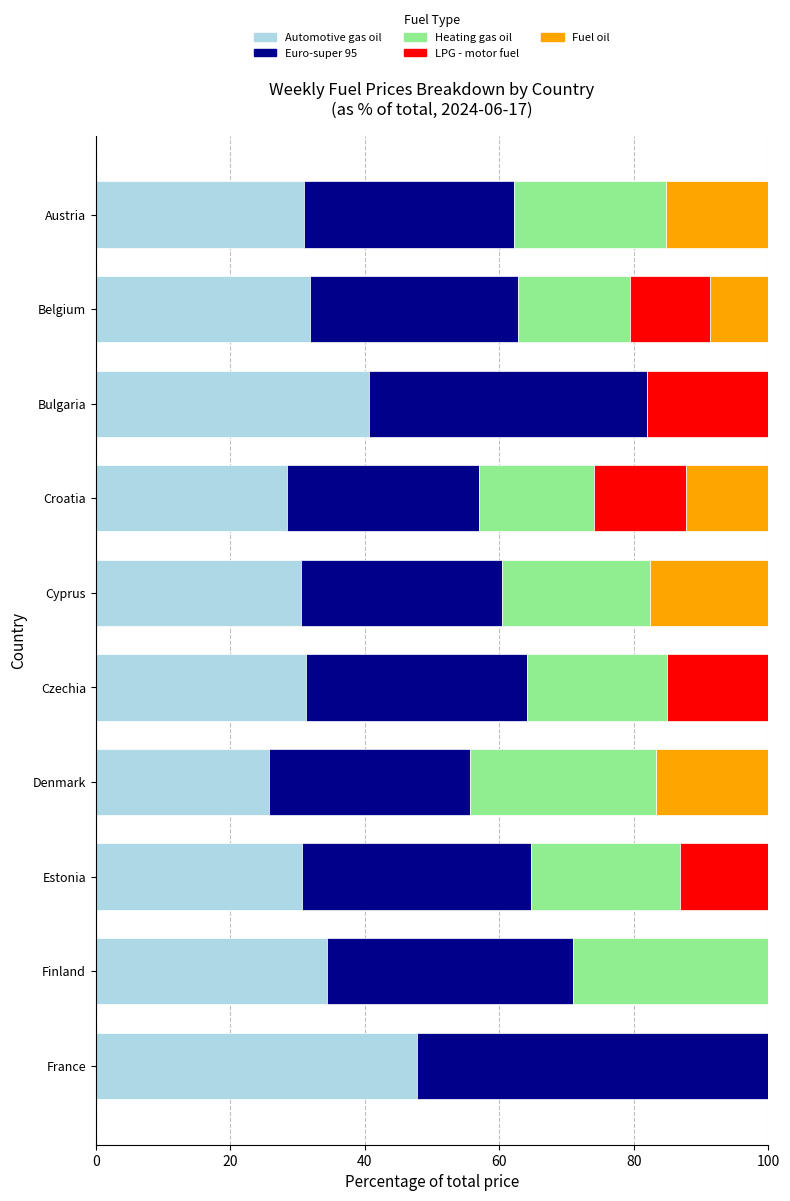

How many data points does each series have?

10